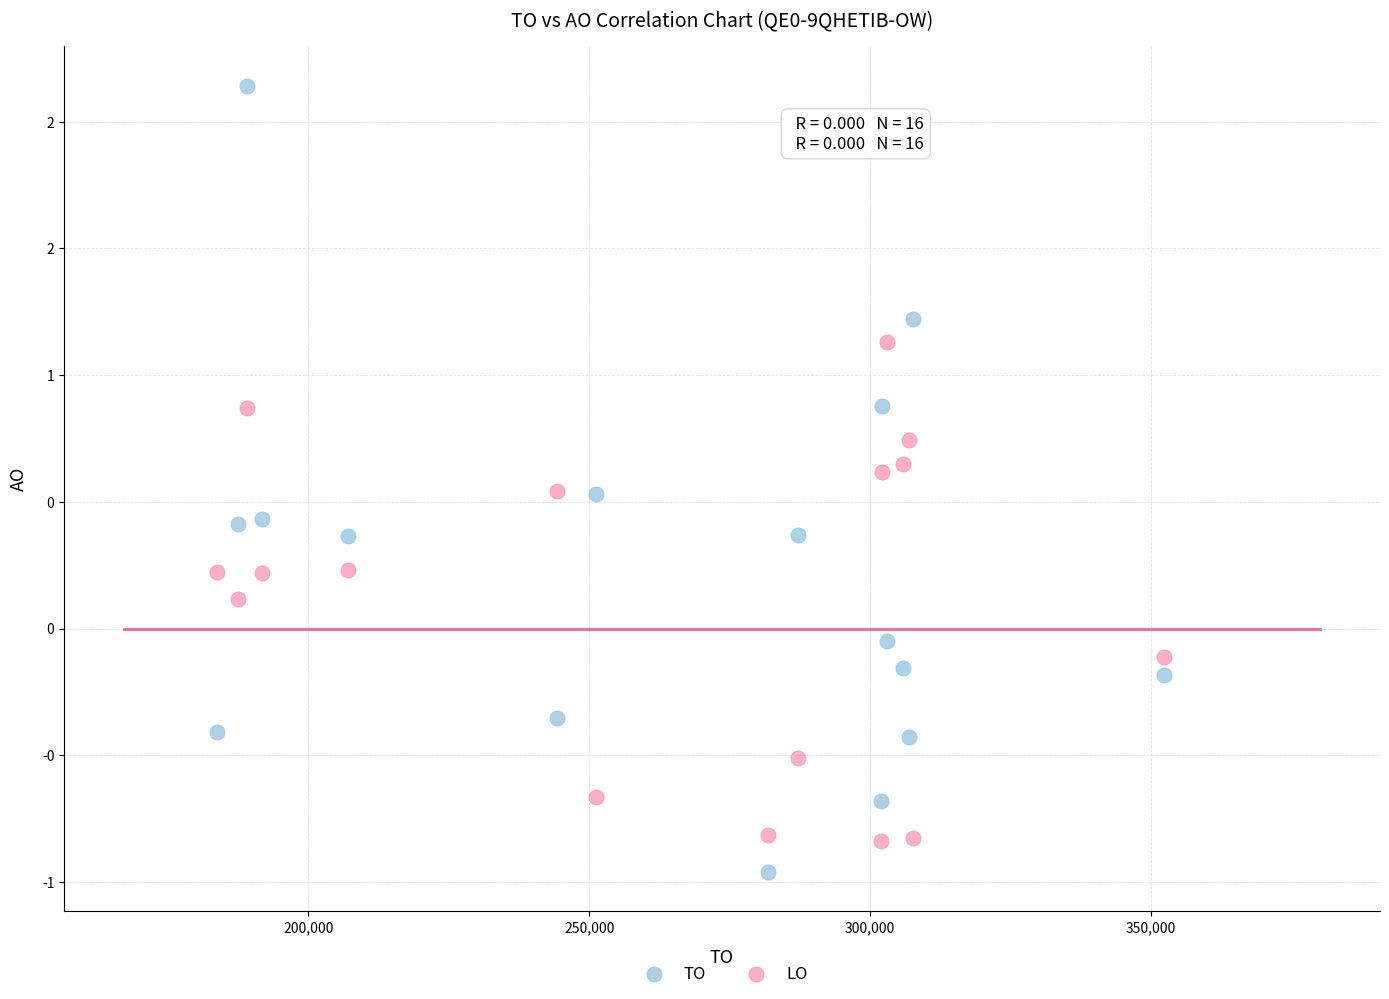

Which series reaches the maximum Y coordinate?

TO